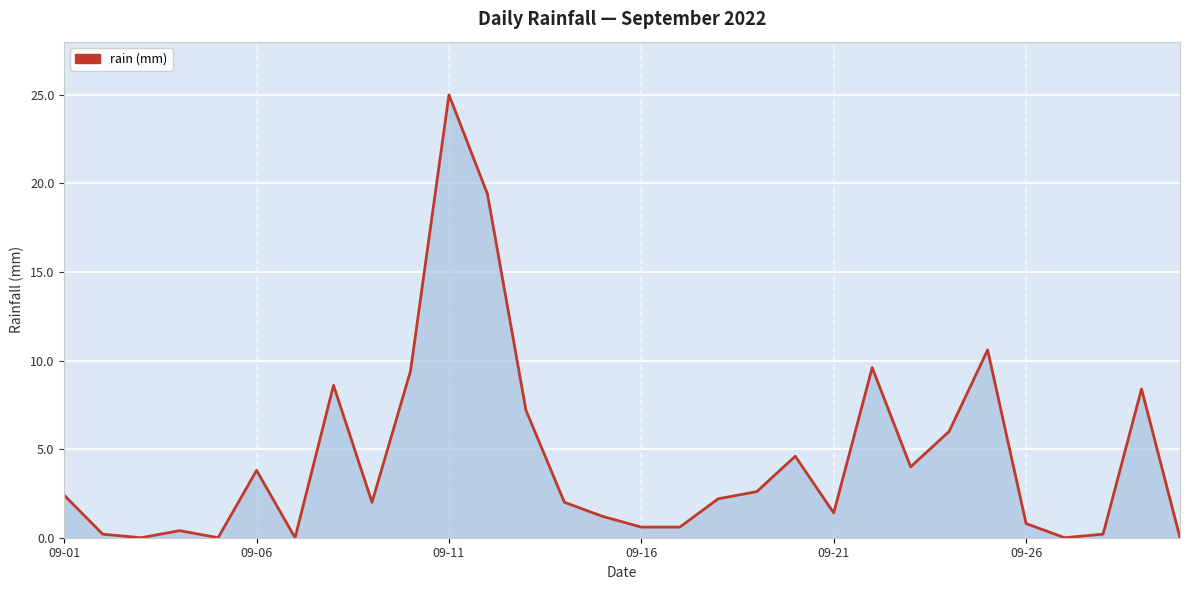

What is the difference between the maximum and minimum values?

25.0